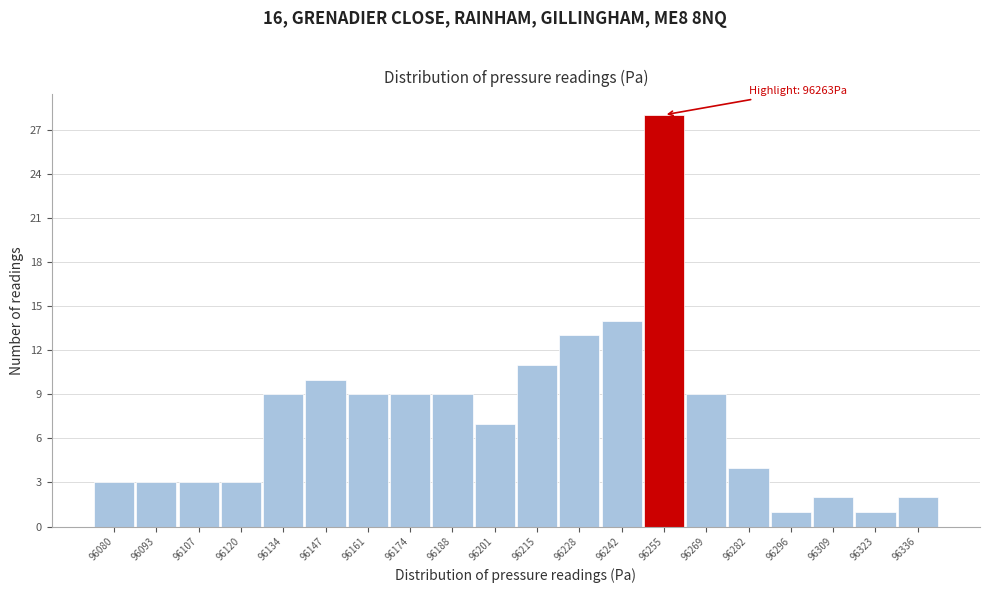

Reading right to left, what are all the values shown in this chart?

2	1	2	1	4	9	28	14	13	11	7	9	9	9	10	9	3	3	3	3